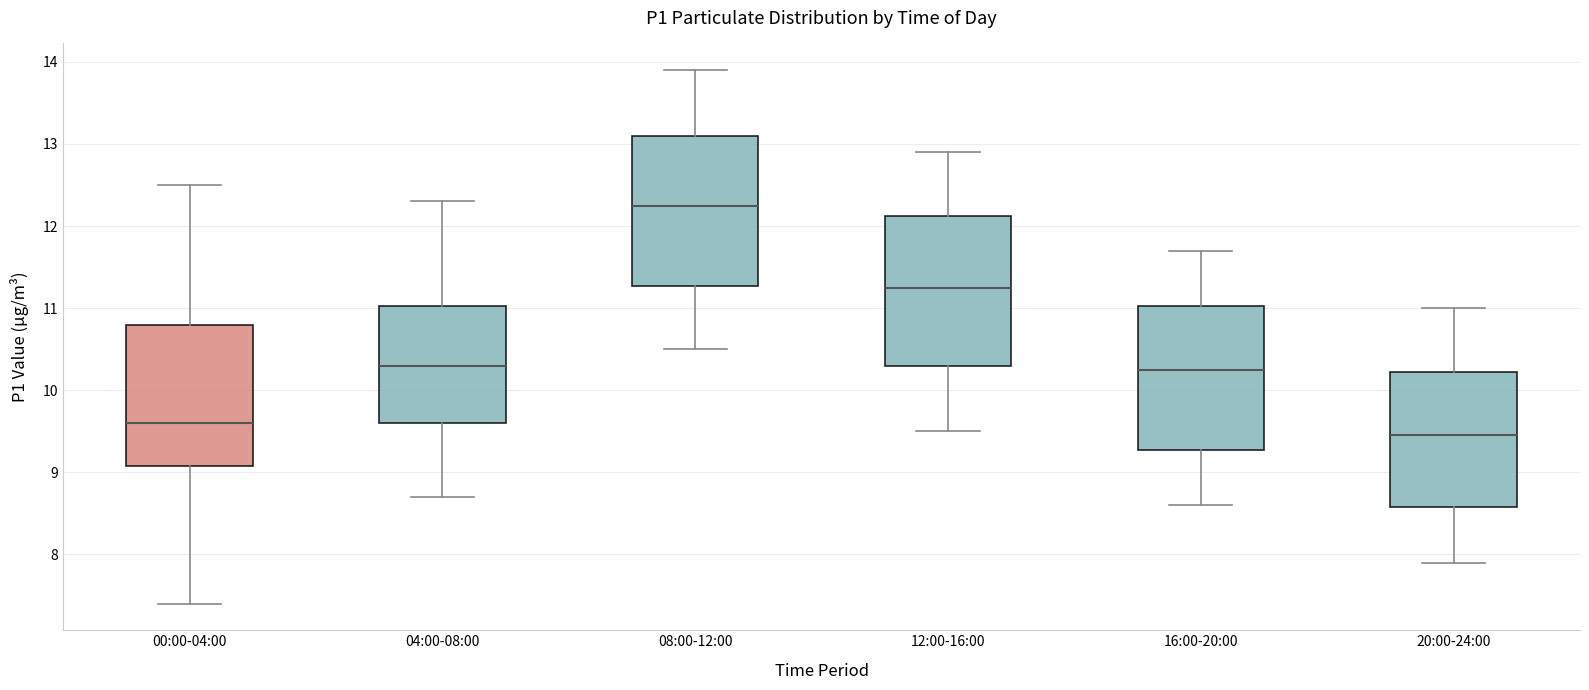

Reading left to right, transcribe this box plot: for each box, give where its median line is, the range the box spans, and where its two whiskers end, as read against the y-axis. The values are not printed on the chart, so give them approximately, as read against the axis.

00:00-04:00: median 9.6, box 9.1 to 10.8, whiskers 7.4 to 12.5
04:00-08:00: median 10.3, box 9.6 to 11.0, whiskers 8.7 to 12.3
08:00-12:00: median 12.3, box 11.3 to 13.1, whiskers 10.5 to 13.9
12:00-16:00: median 11.3, box 10.3 to 12.1, whiskers 9.5 to 12.9
16:00-20:00: median 10.3, box 9.3 to 11.0, whiskers 8.6 to 11.7
20:00-24:00: median 9.5, box 8.6 to 10.2, whiskers 7.9 to 11.0